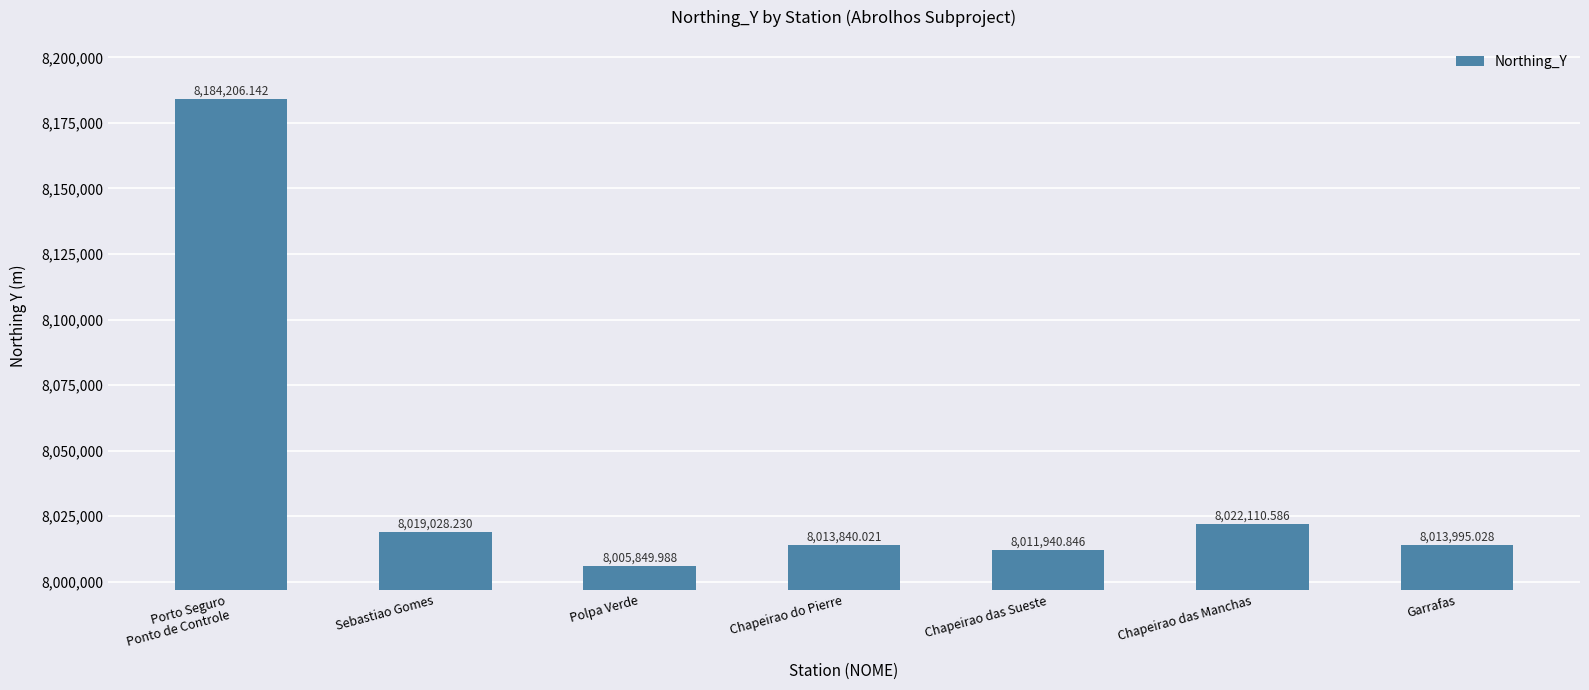

Which category has the highest value across all series?

Porto Seguro
Ponto de Controle